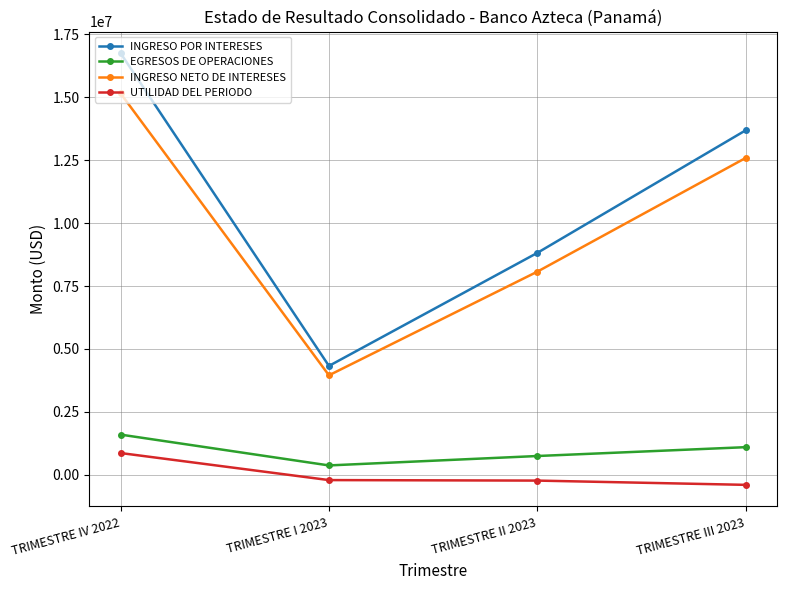

At which label does INGRESO POR INTERESES reach its minimum?

TRIMESTRE I 2023